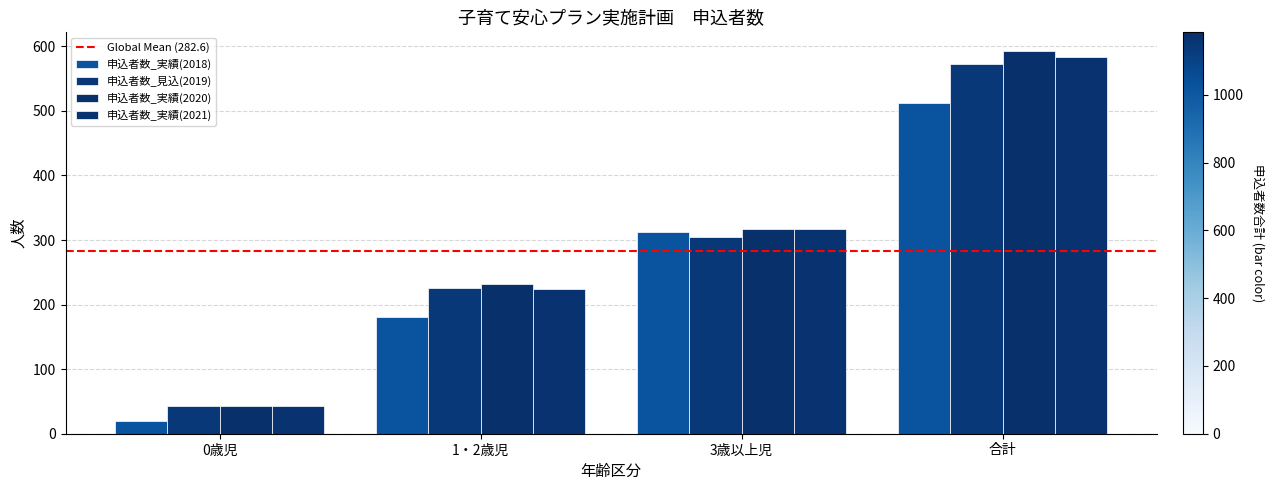

Which category has the lowest value in the 申込者数_見込(2019) series?

0歳児